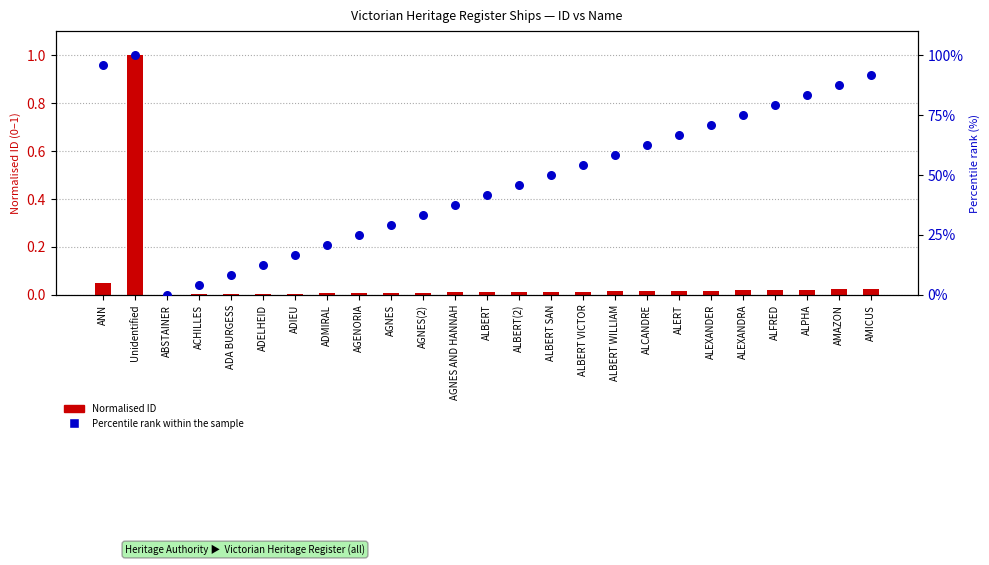

What is the ratio of the value at ADELHEID to the value at AMICUS?

0.1